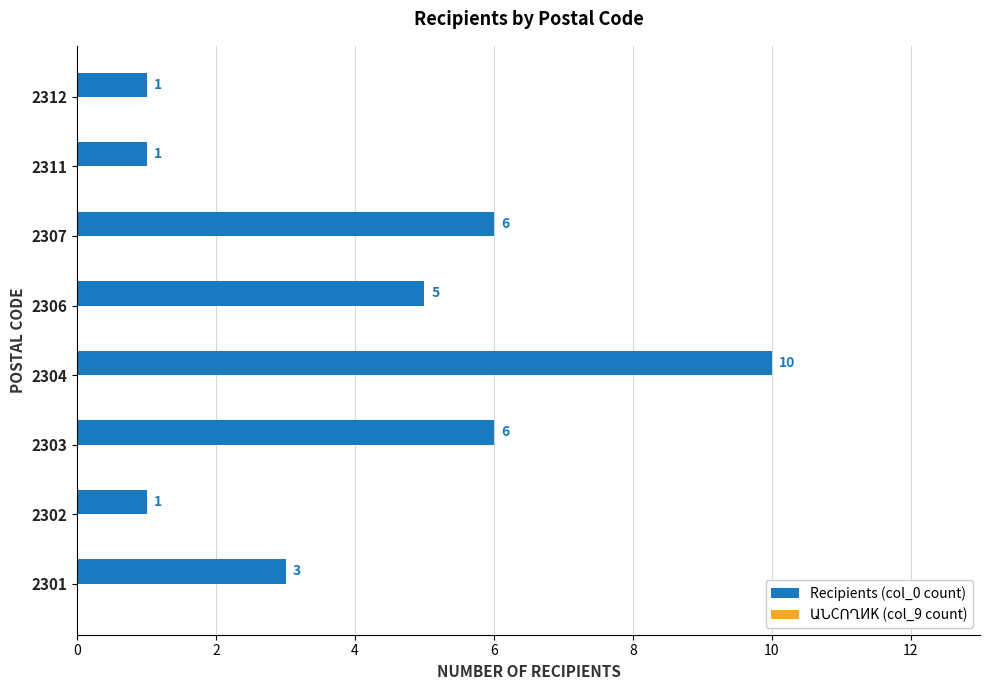

Where is the data nearest to the value 5?

2306